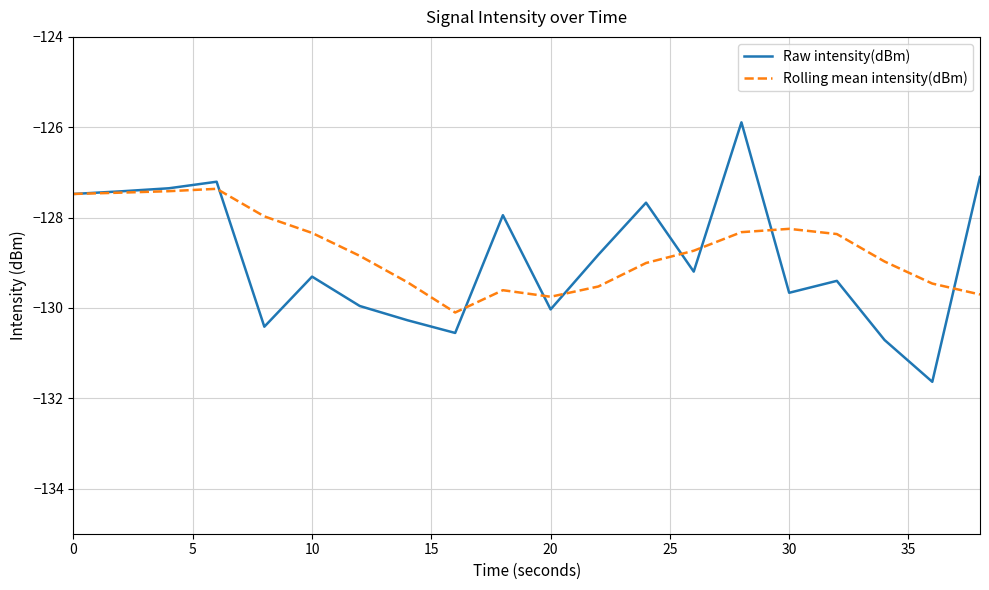

Rank the series by their maximum value, from highest to lowest.

Raw intensity(dBm), Rolling mean intensity(dBm)